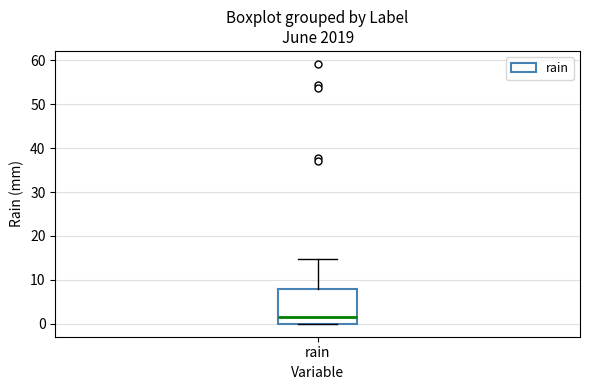

Where does the upper whisker of the box for rain end on the y-axis? The values are not printed on the chart, so give them approximately, as read against the axis.

15